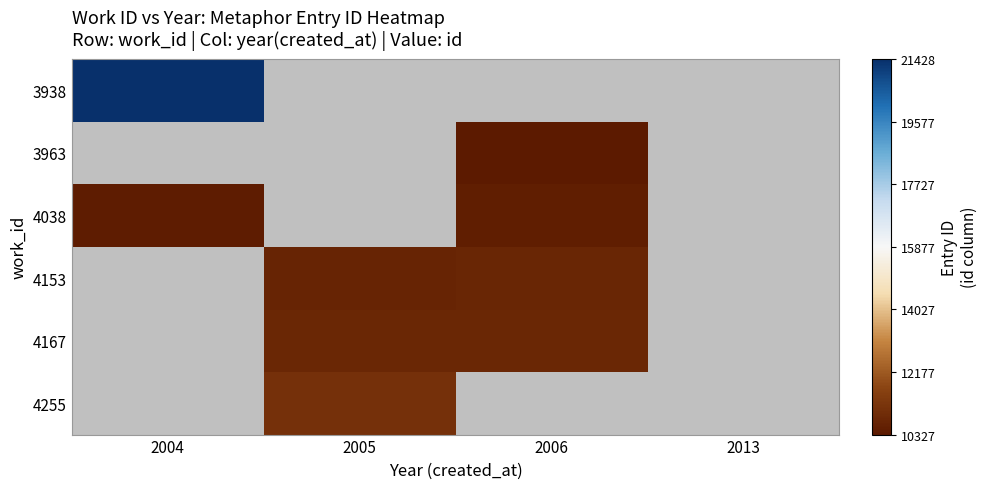

At which category does the chart reach its minimum across all series?

2006